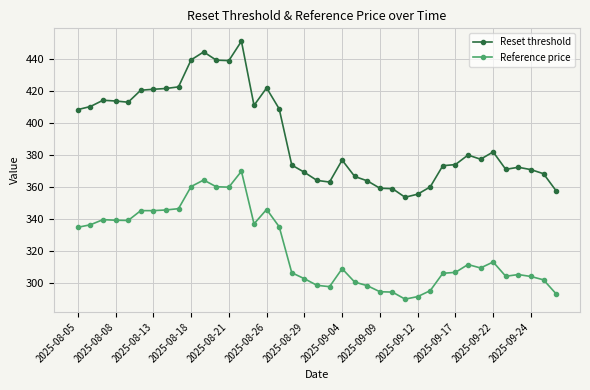

Rank the series by their maximum value, from highest to lowest.

Reset threshold, Reference price